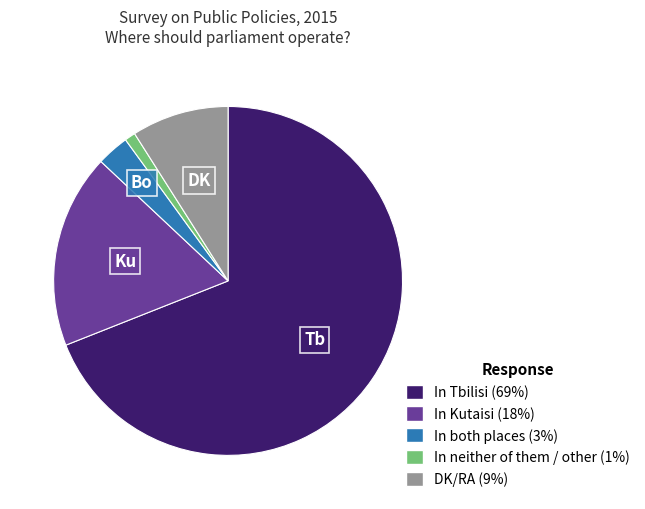

Between DK/RA and In Kutaisi, which is larger?

In Kutaisi